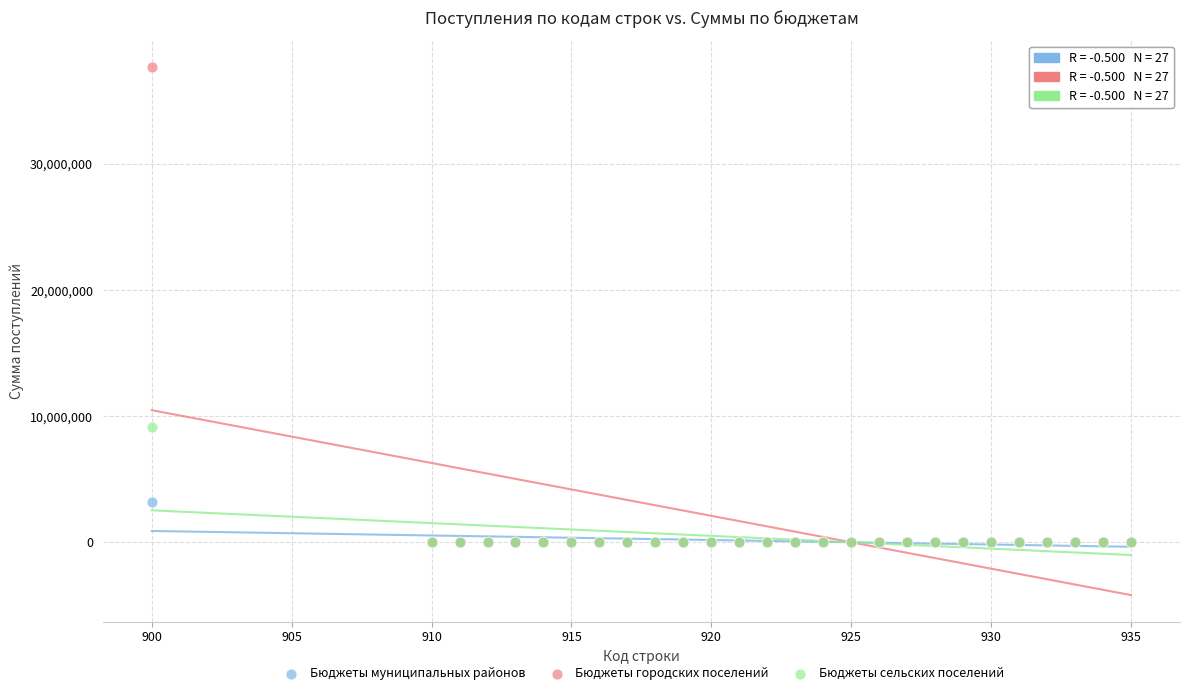

What are all the series names shown in the legend?

Бюджеты муниципальных районов, Бюджеты городских поселений, Бюджеты сельских поселений